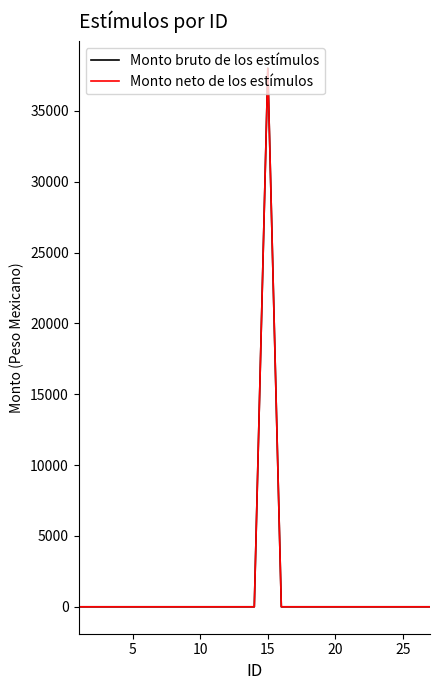

Which series has the largest total across all categories?

Monto bruto de los estímulos